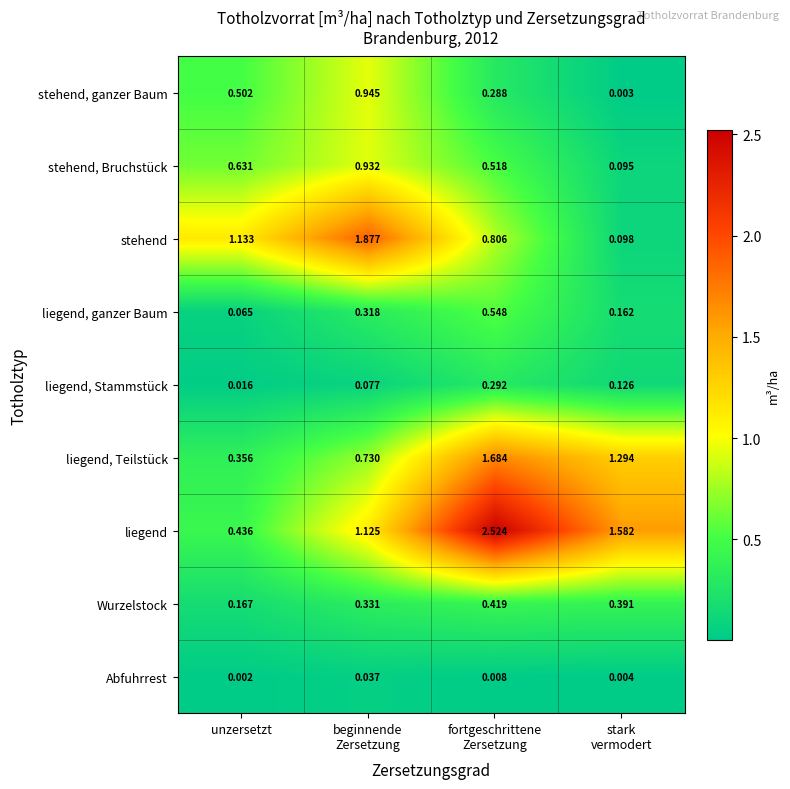

List the series in order of their peak value, highest first.

liegend, stehend, liegend, Teilstück, stehend, ganzer Baum, stehend, Bruchstück, liegend, ganzer Baum, Wurzelstock, liegend, Stammstück, Abfuhrrest